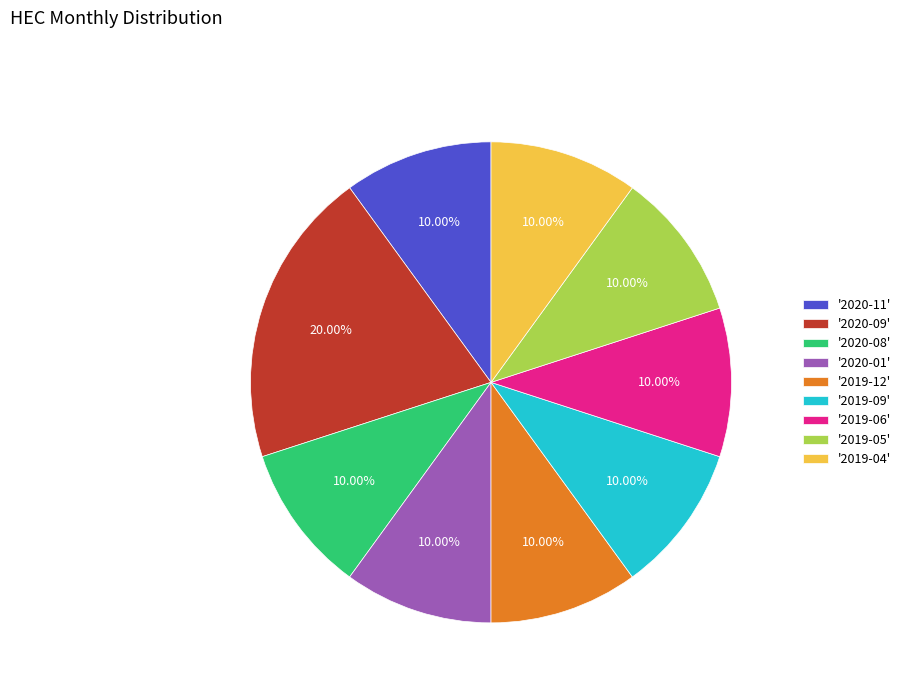

To the nearest percent, what is the average slice percentage?

11%